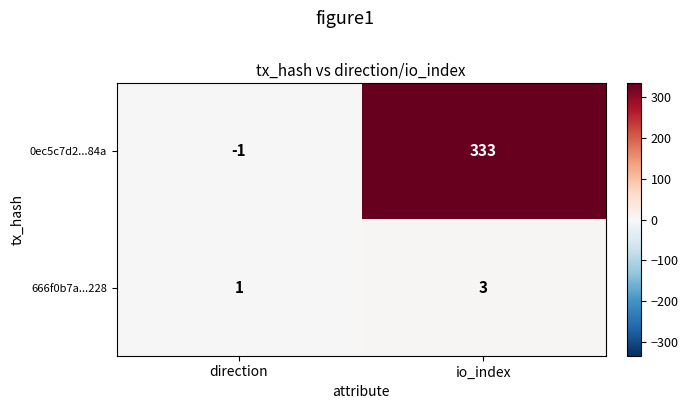

List the series in order of their peak value, lowest first.

666f0b7a...228, 0ec5c7d2...84a